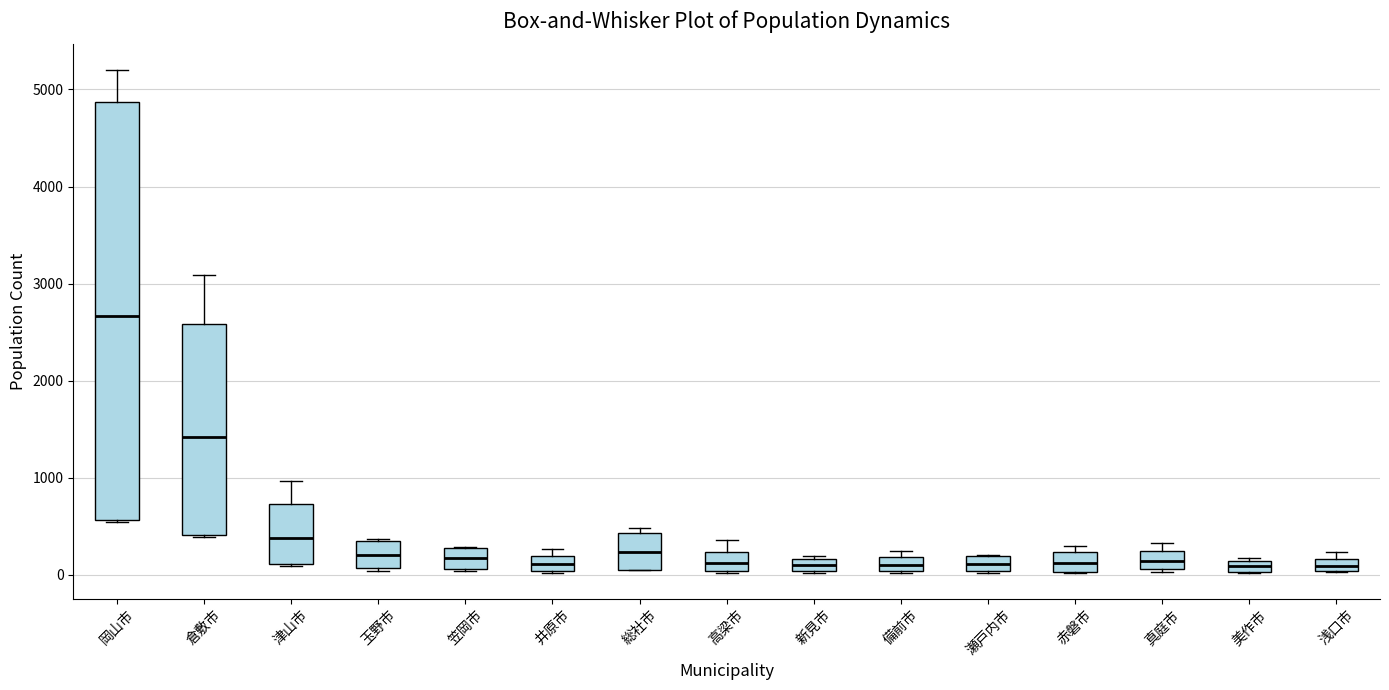

Where does the upper whisker of the box for 岡山市 end on the y-axis? The values are not printed on the chart, so give them approximately, as read against the axis.

5200